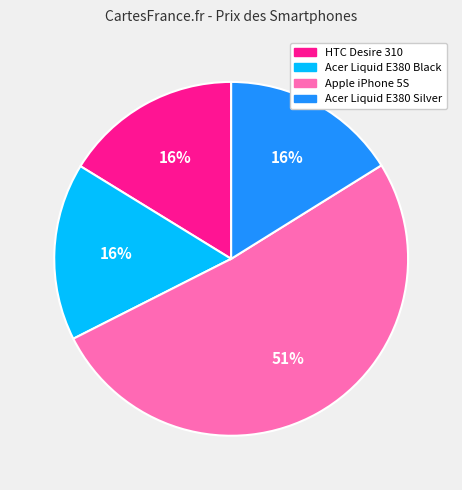

How many segments does this pie chart have?

4